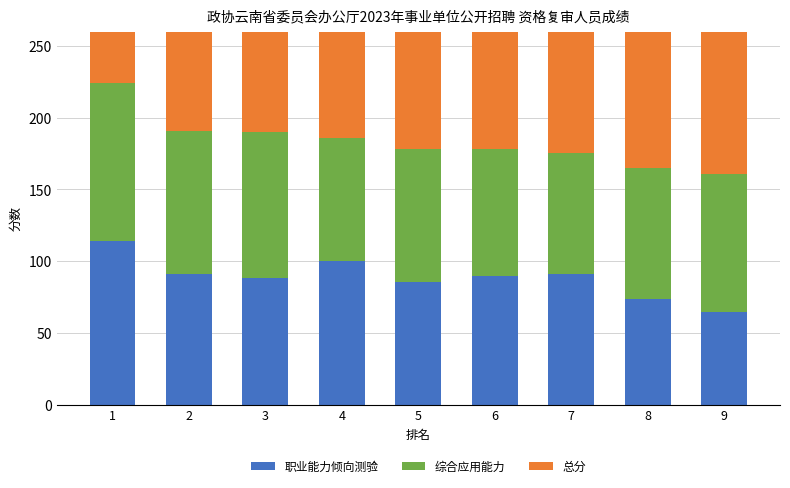

The 总分 series shows 278.6 at 2. True or false?

False